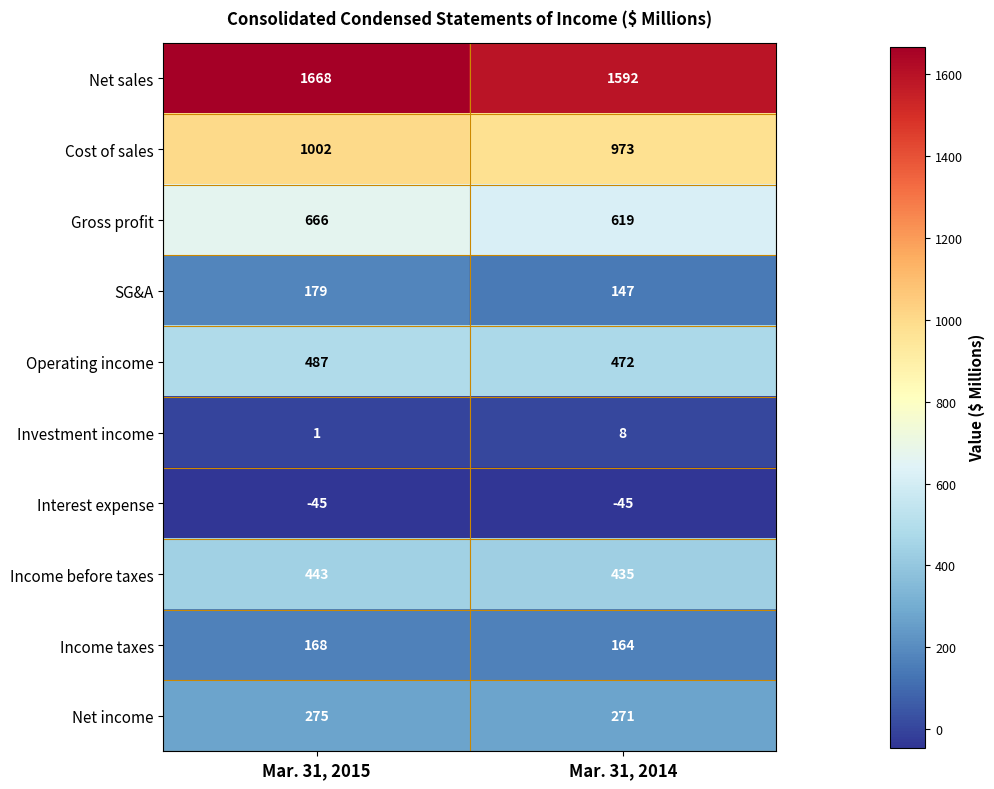

At which label is Interest expense closest to -45?

Mar. 31, 2015